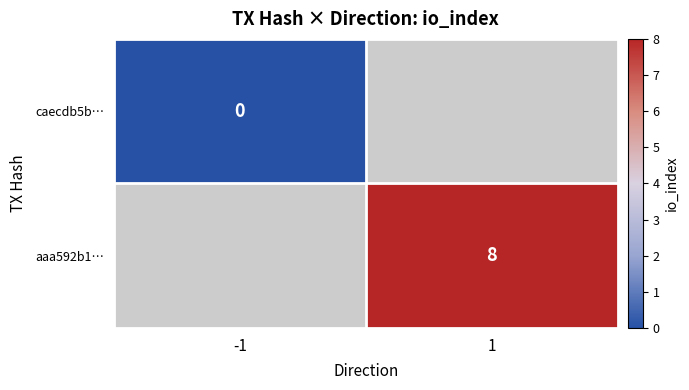

At which category does the chart reach its peak across all series?

1